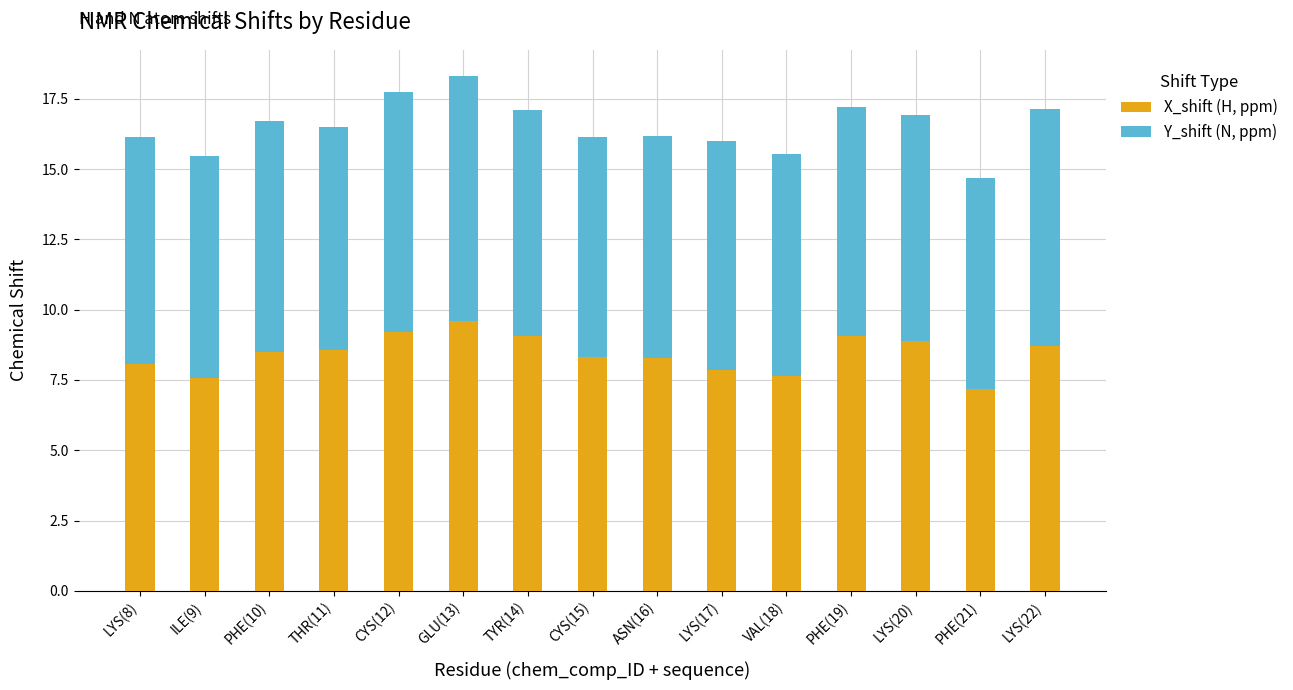

What is the difference between the maximum and minimum values in the X_shift (H, ppm) series?

2.4